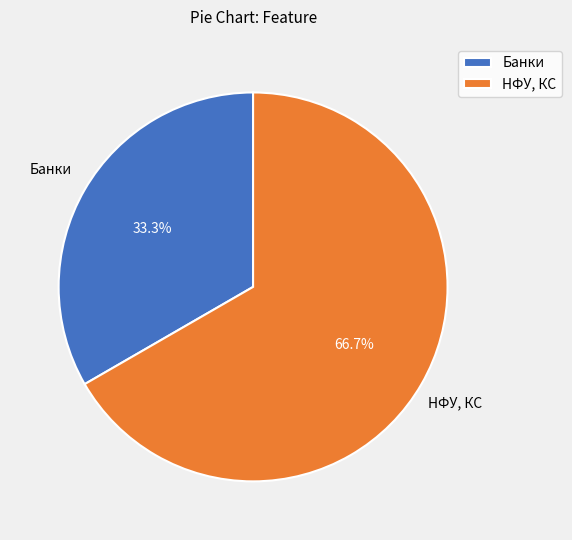

Count the number of slices in the pie.

2